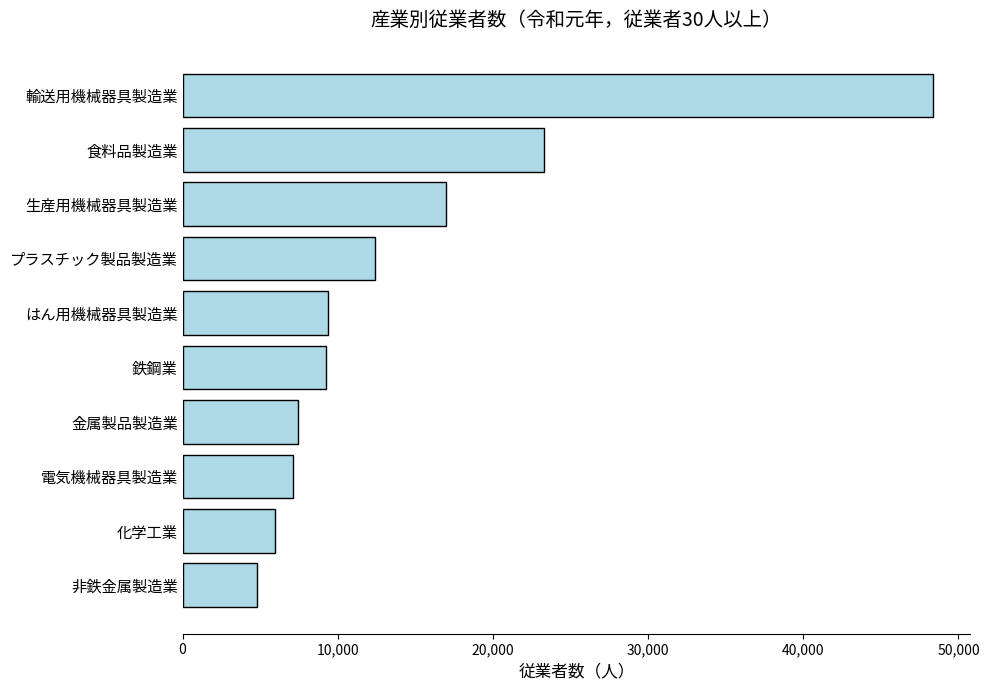

What is the change in value from 電気機械器具製造業 to 生産用機械器具製造業?

+9838